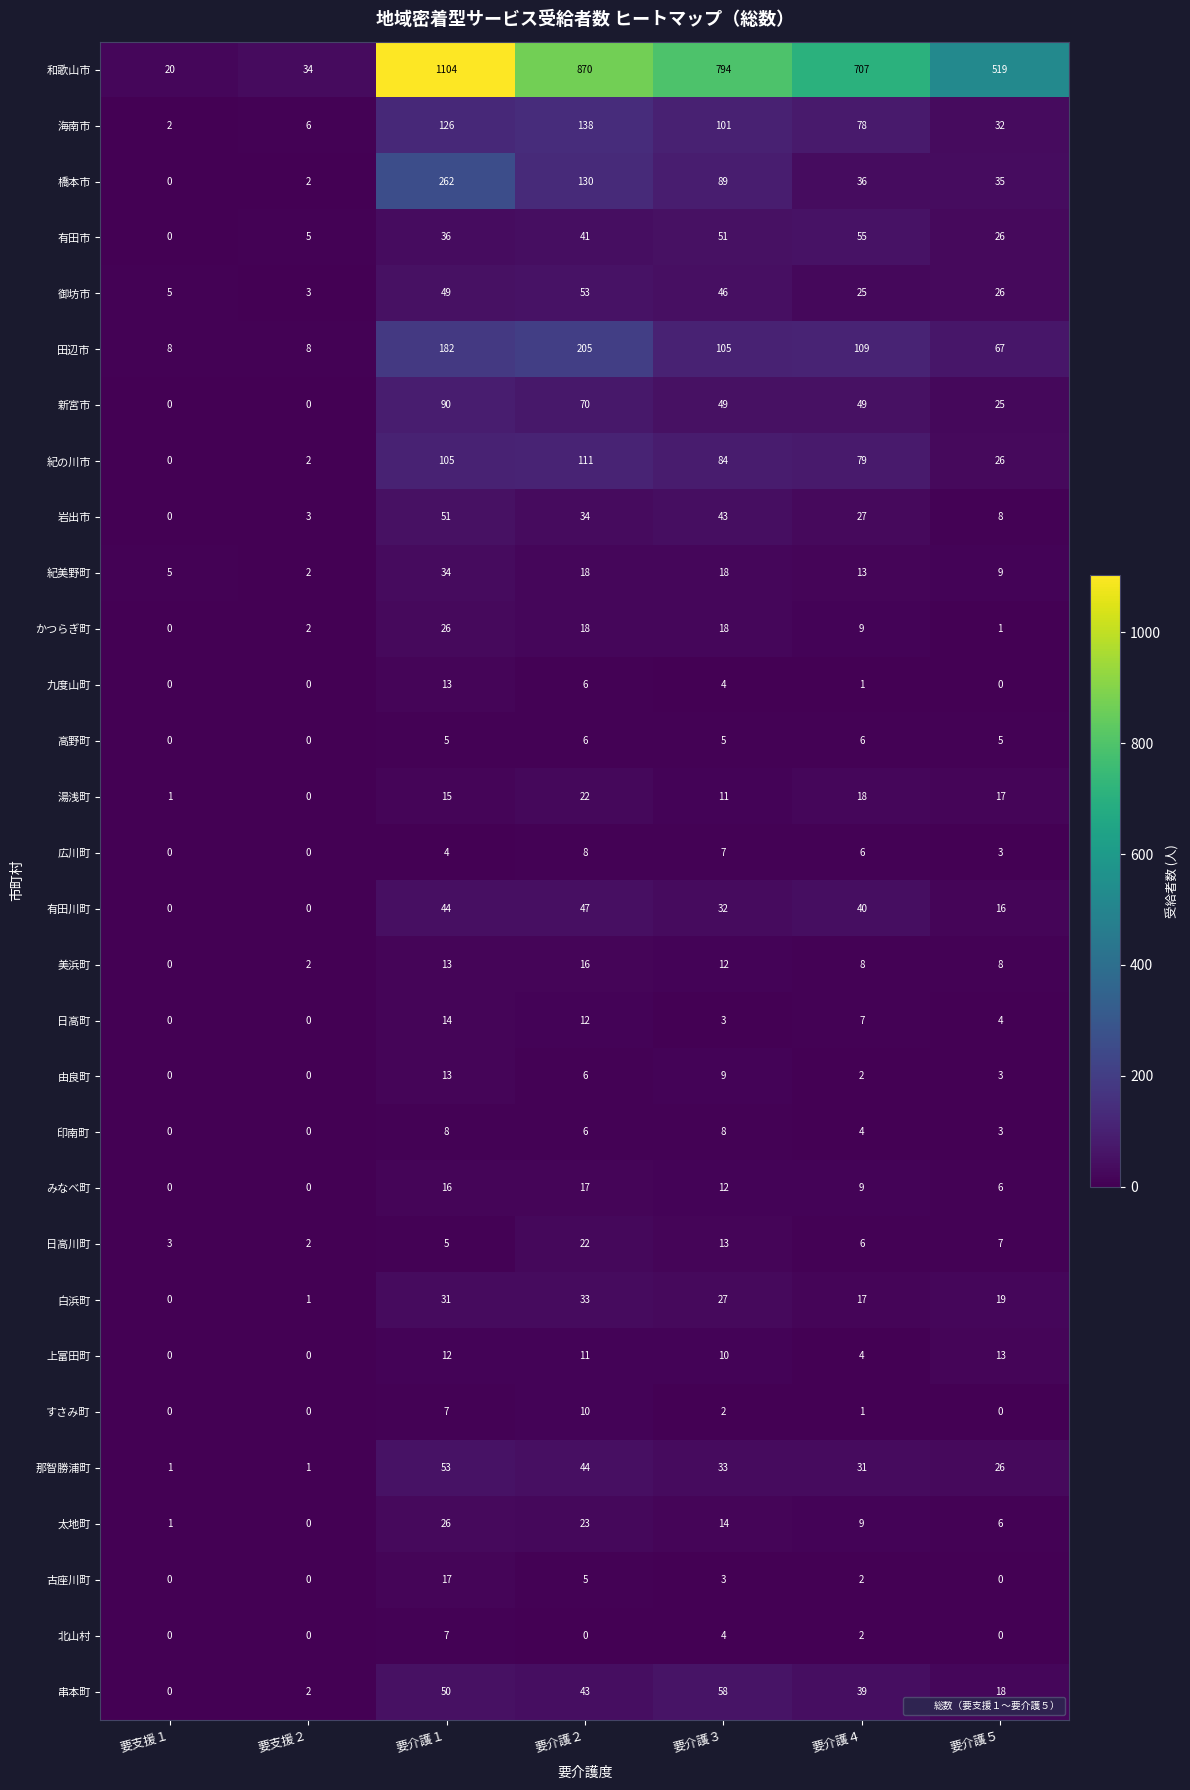

Which series has the widest spread of values?

和歌山市